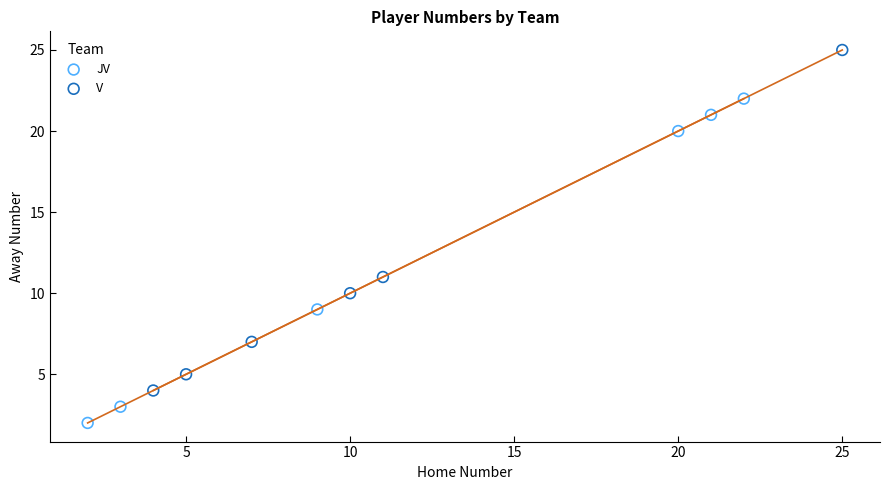

Which series contains the highest Y value?

V